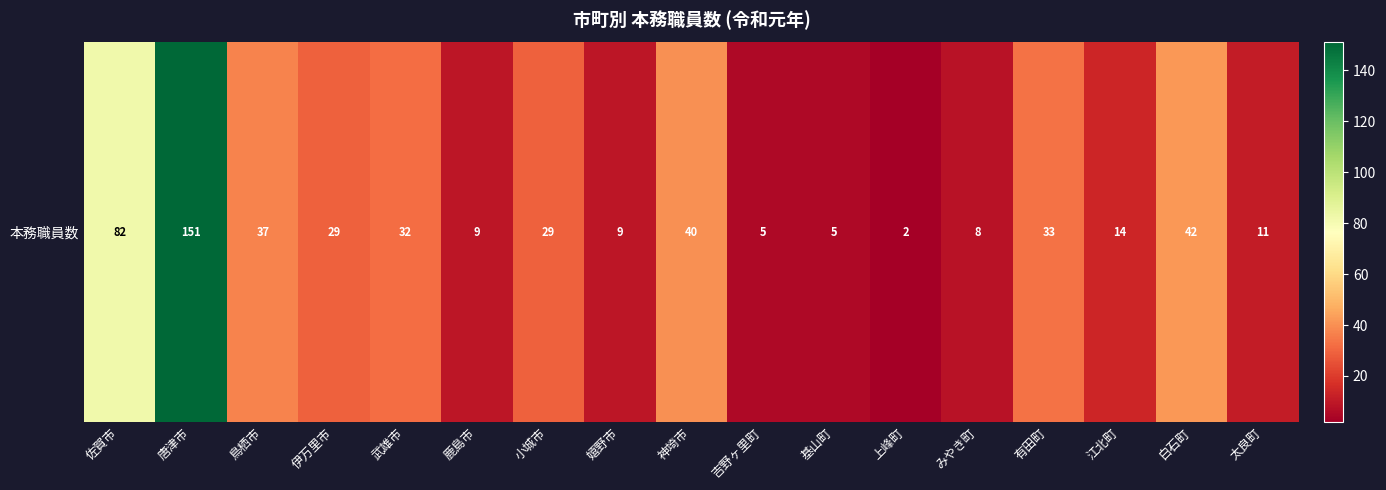

The chart shows a value of 43 at 武雄市. True or false?

False